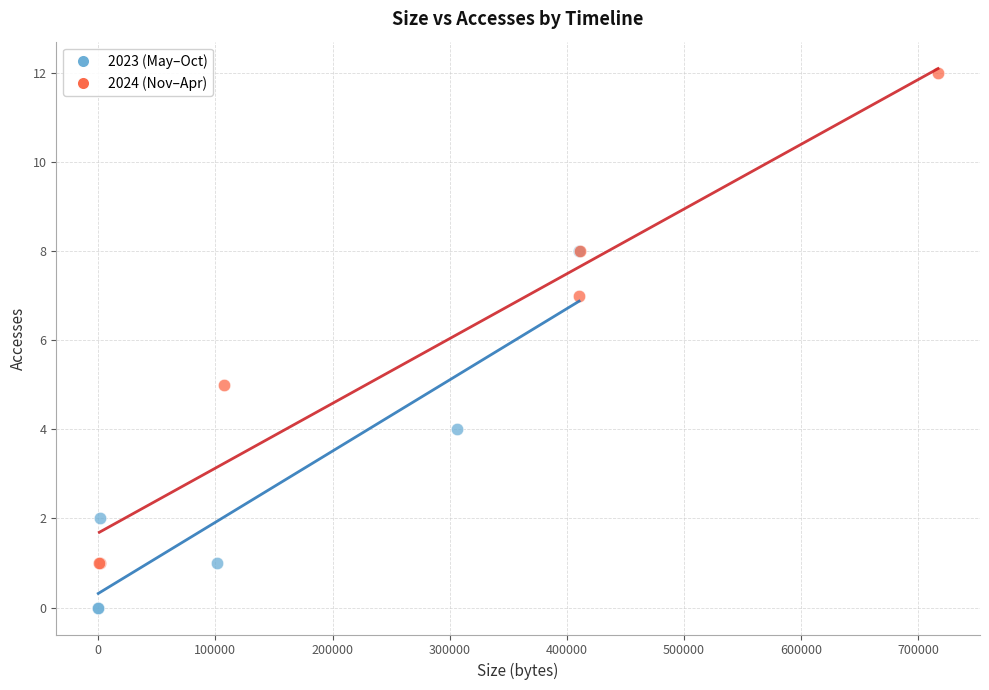

Which series contains the highest Y value?

2024 (Nov–Apr)